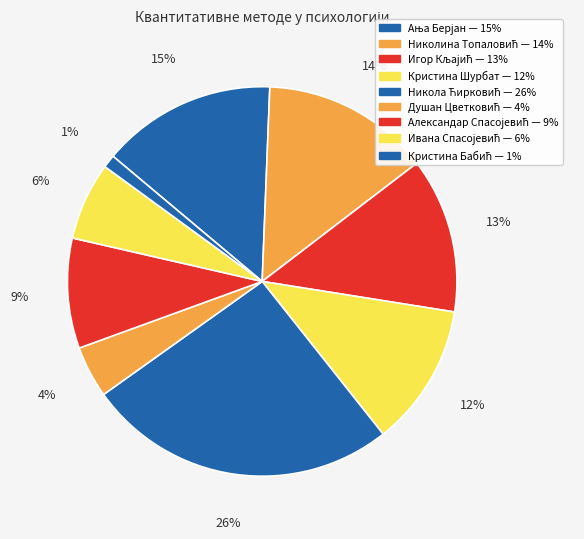

Which slice is the largest?

Никола Ћирковић